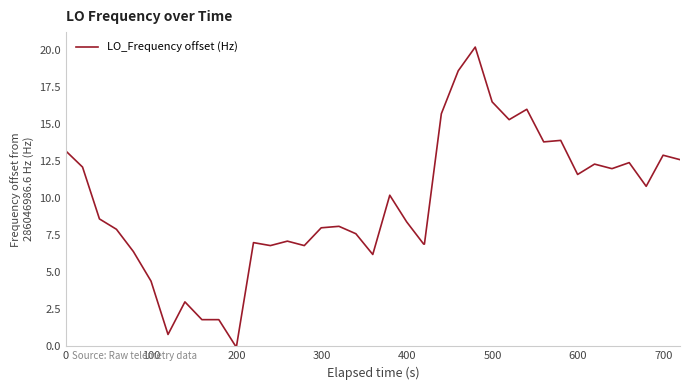

What is the greatest value displayed?

20.2